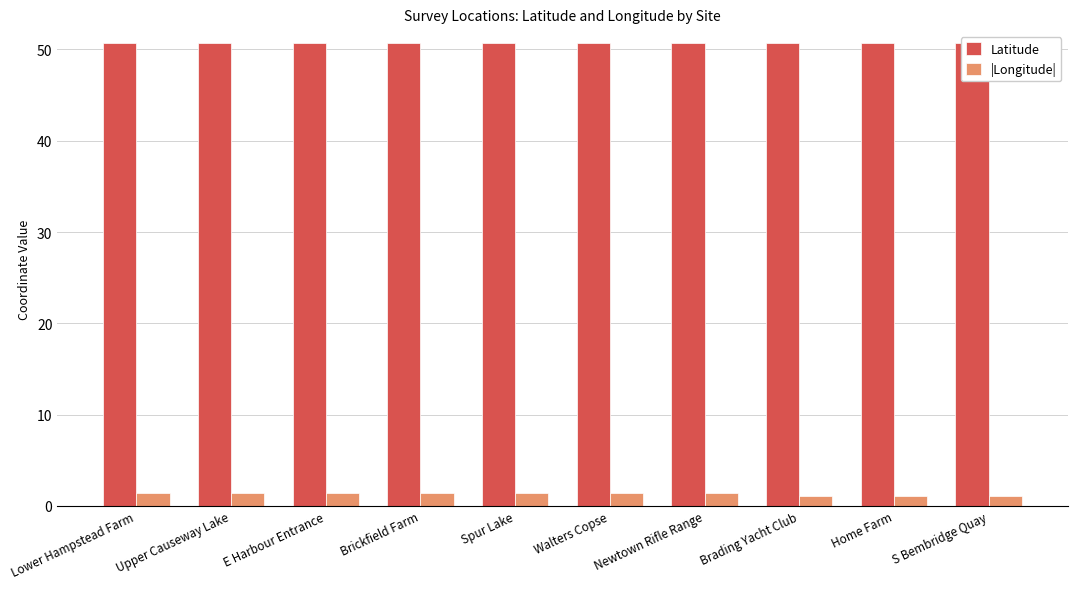

What position from the right is Upper Causeway Lake?

9